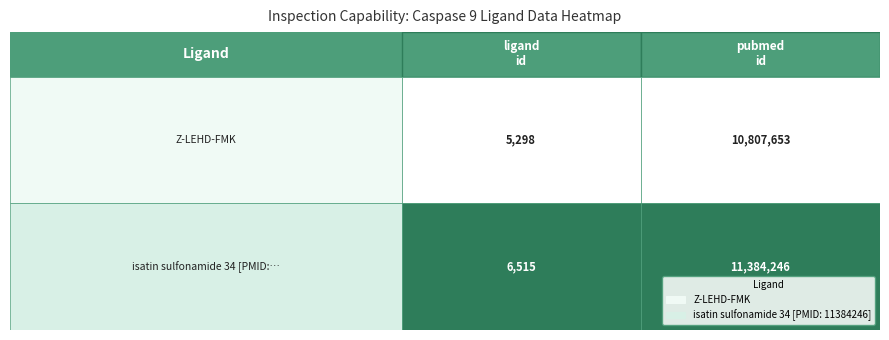

True or false: isatin sulfonamide 34 [PMID: 11384246] has a value of 6515 at 0.

True